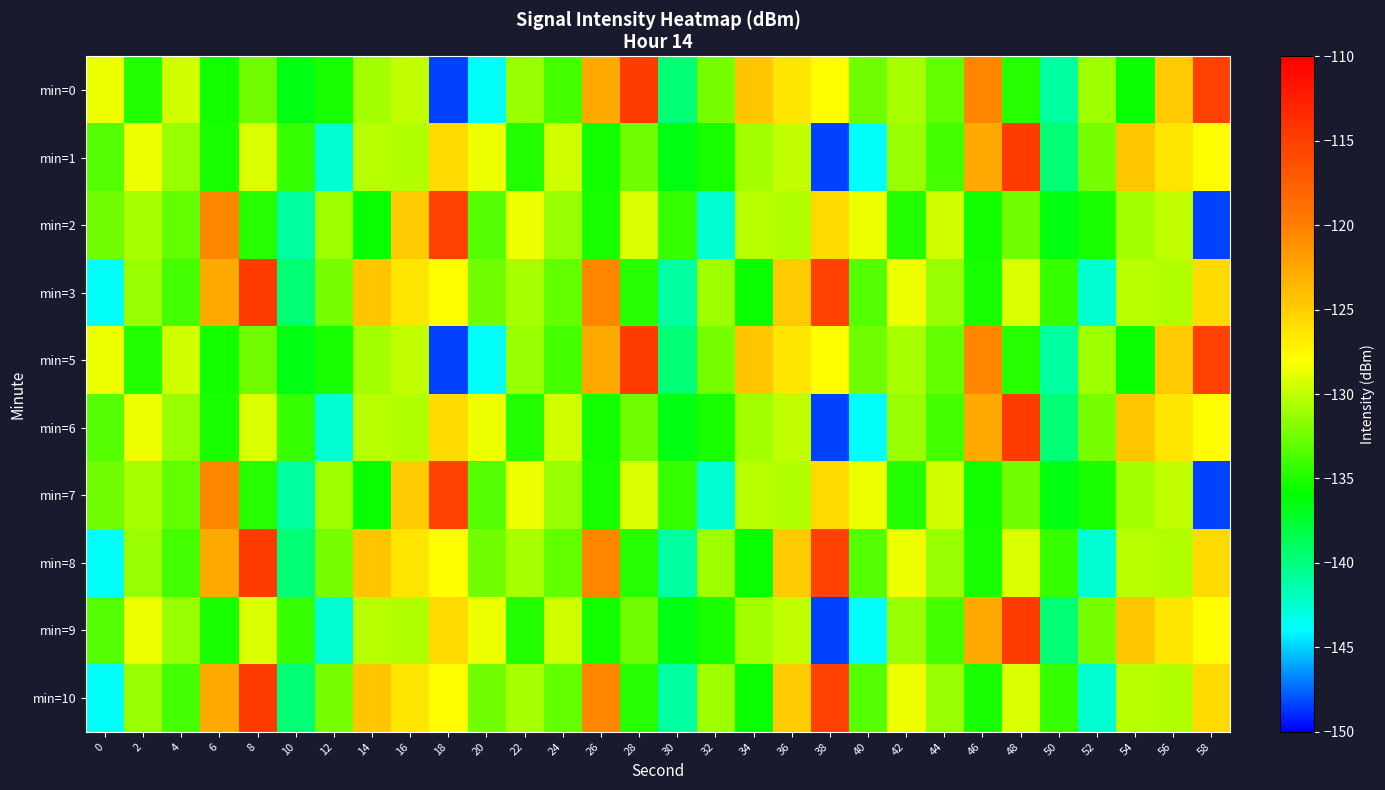

Which label corresponds to the largest value in the chart?

28